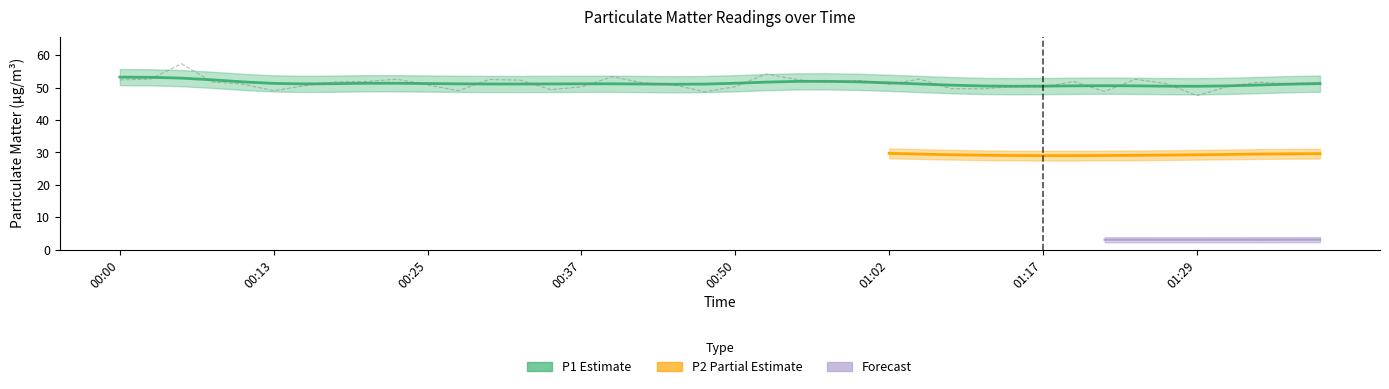

Approximately how many times larger is the value at 01:07 compared to 01:34?

1.0